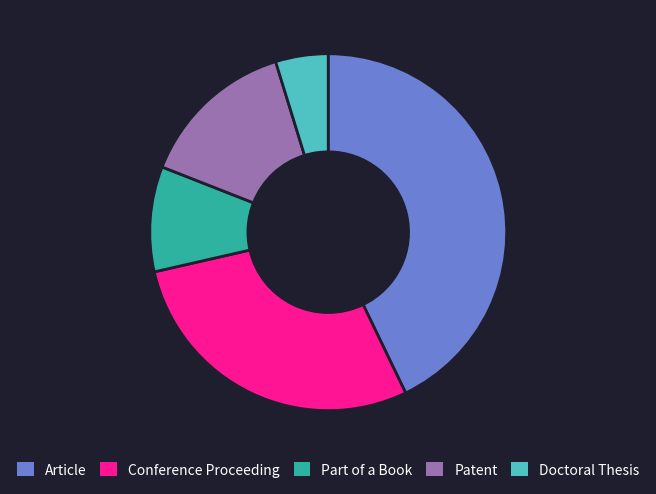

How many segments does this pie chart have?

5